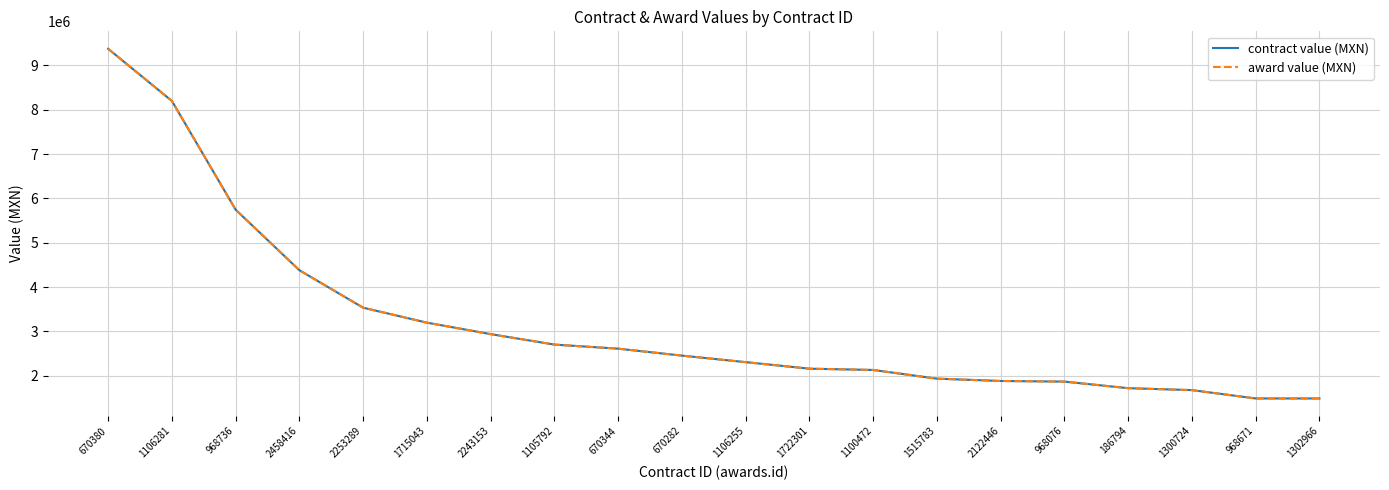

Reading left to right, extract all data points from this chart.

contract value (MXN): 9375287.0	8198400.0	5745600.0	4379648.0	3534912.0	3197505.0	2938880.0	2702700.0	2610630.0	2453850.0	2306500.0	2159274.0	2130100.0	1934020.0	1881792.0	1867500.0	1719254.9	1675440.0	1487500.0	1487160.0
award value (MXN): 9375287.0	8198400.0	5745600.0	4379648.0	3534912.0	3197505.0	2938880.0	2702700.0	2610630.0	2453850.0	2306500.0	2159274.0	2130100.0	1934020.0	1881792.0	1867500.0	1719254.9	1675440.0	1487500.0	1487160.0